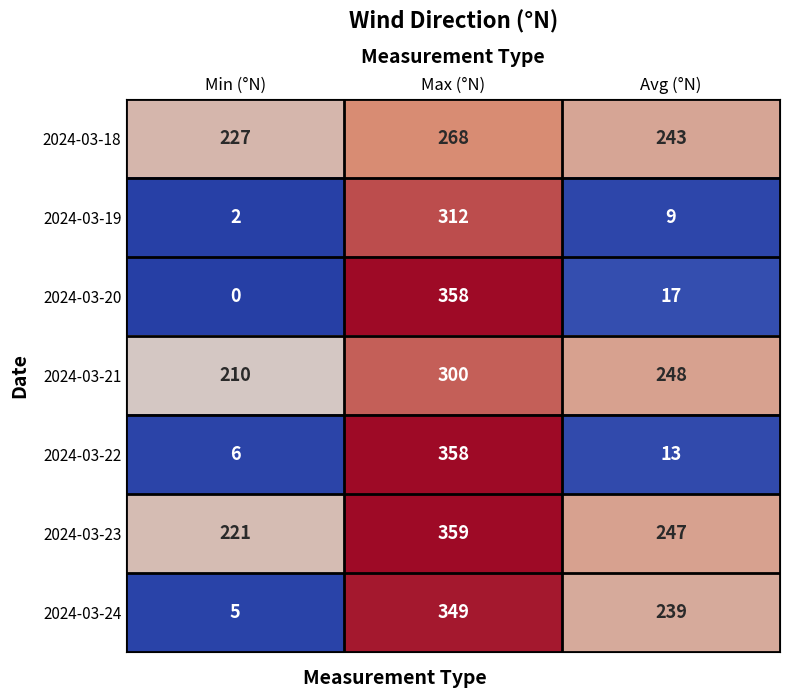

What is the spread (max minus min) of values at Min (°N)?

227